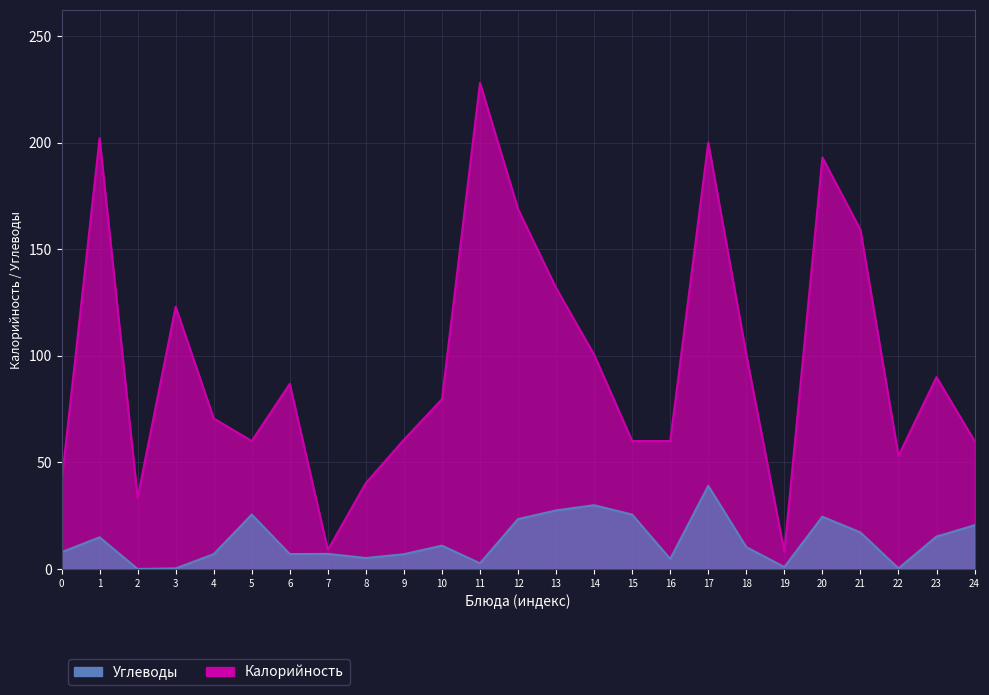

True or false: Калорийность and Углеводы intersect in this chart.

False